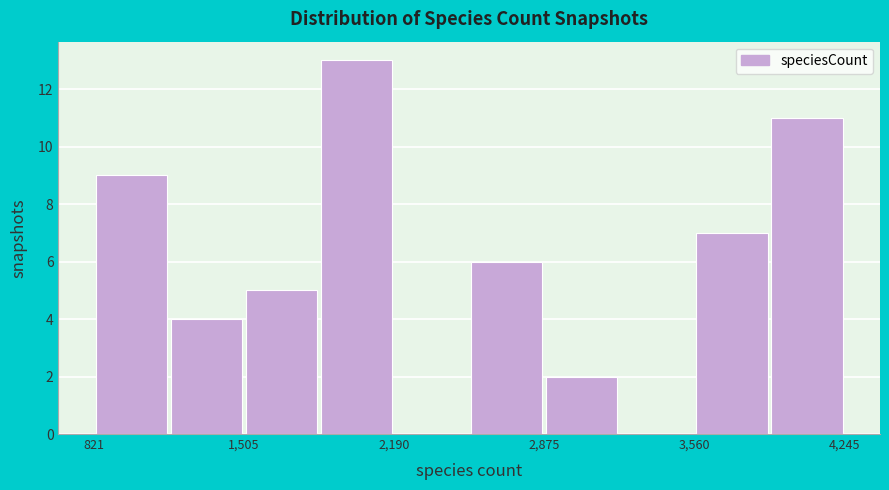

Read against the x-axis, roughly where is the centre of the tallest bar?

2000